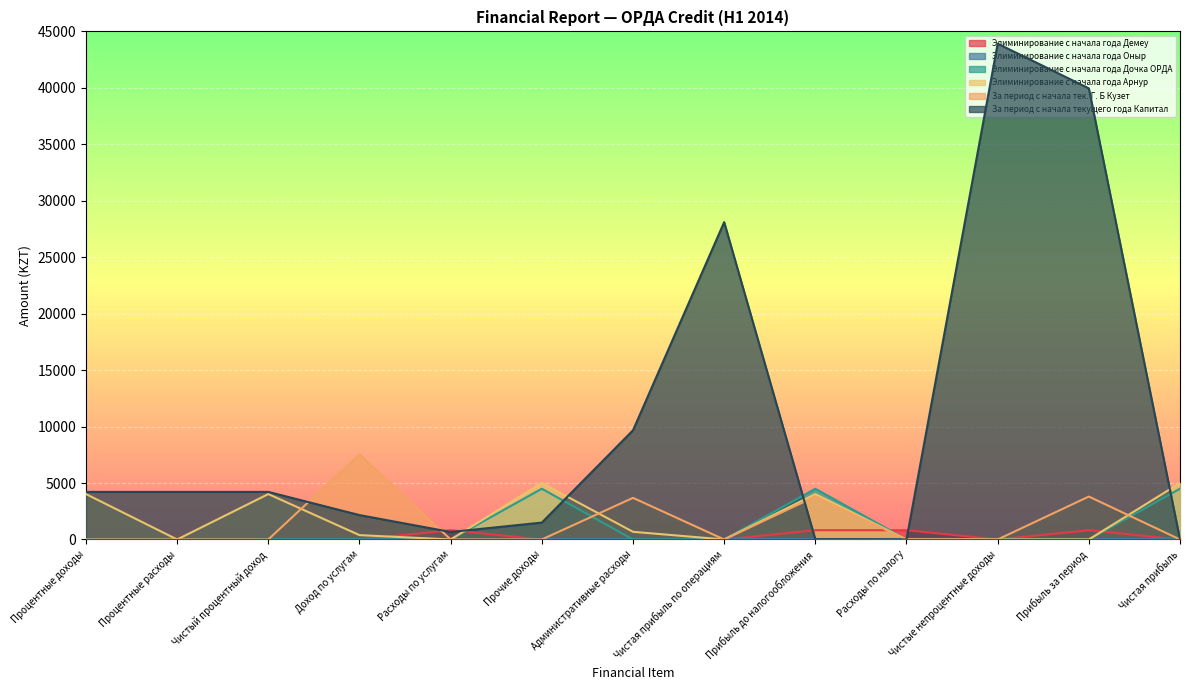

True or false: Элиминирование с начала года Демеу has a value of 481 at Чистые непроцентные доходы.

False